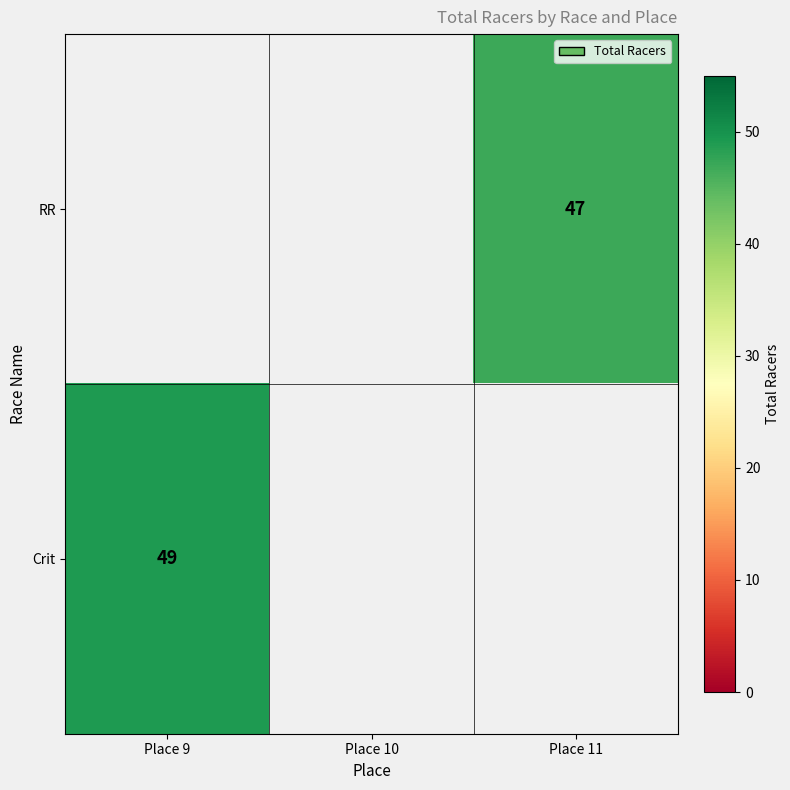

Is the value of Crit at Place 9 greater than the value of RR at Place 11?

Yes